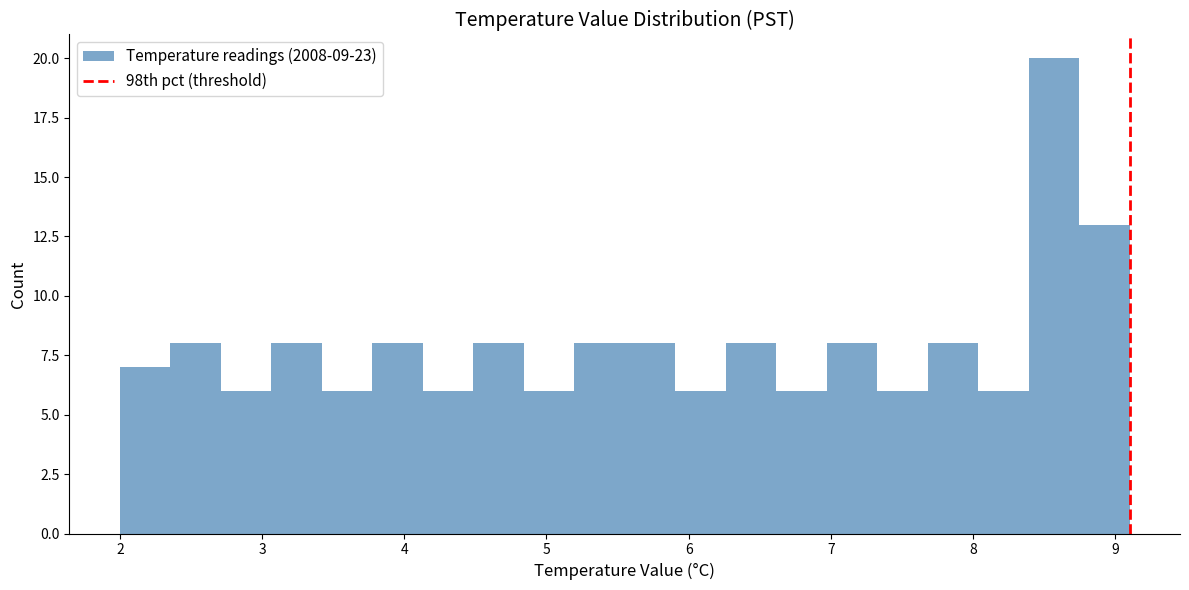

Read against the x-axis, roughly where is the centre of the tallest bar?

8.6